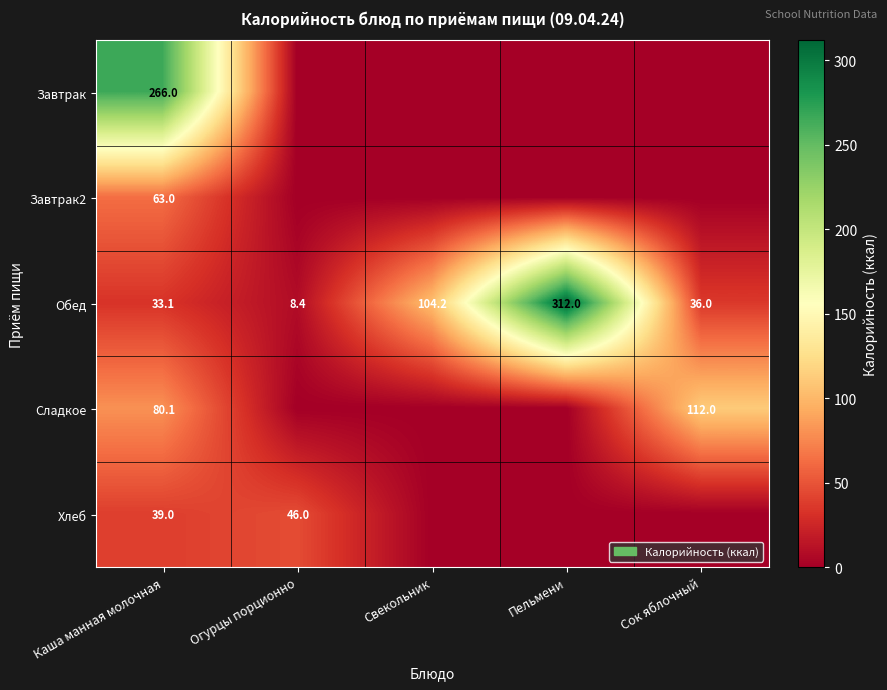

At how many categories does at least one series exceed 305?

1